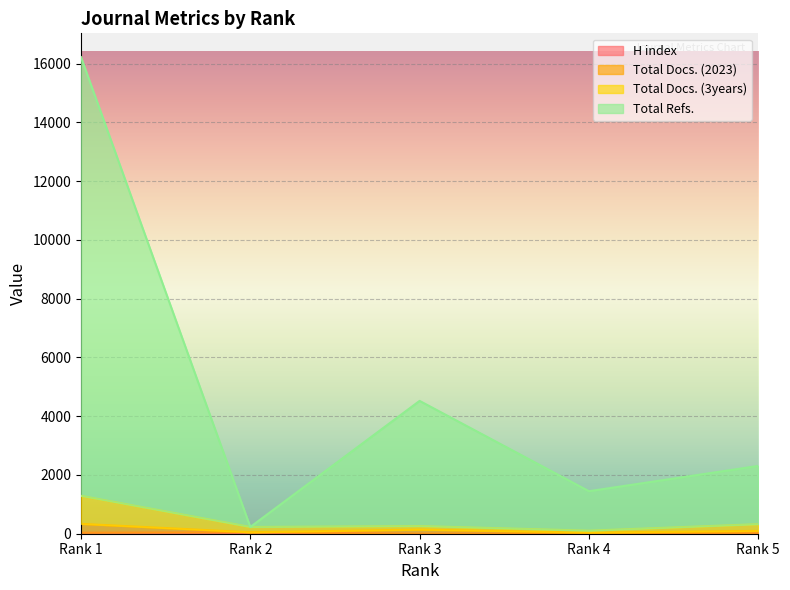

Where is Total Docs. (3years) nearest to the value 696?

Rank 5